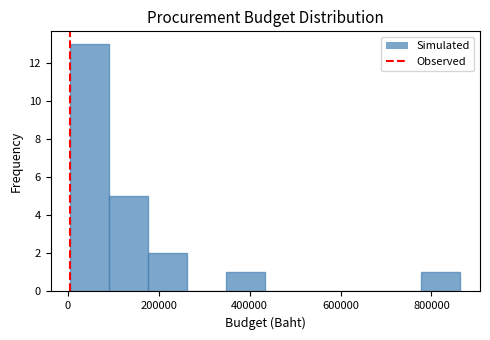

Reading left to right, list every bar in this chart as the range it spans on the x-axis followed by its height. Neither the bar edges nor the heights are printed on the chart, so give them approximately, as read against the axes.

0 to 100000: 13
100000 to 180000: 5
180000 to 260000: 2
260000 to 340000: 0
340000 to 440000: 1
440000 to 520000: 0
520000 to 600000: 0
600000 to 700000: 0
700000 to 780000: 0
780000 to 860000: 1